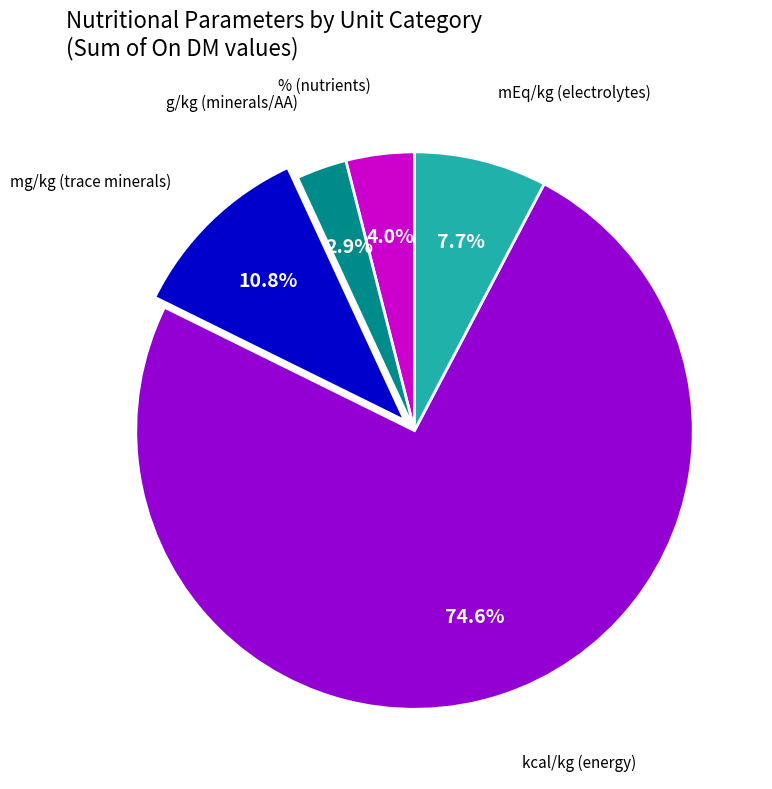

Which category has the biggest portion of the pie?

kcal/kg